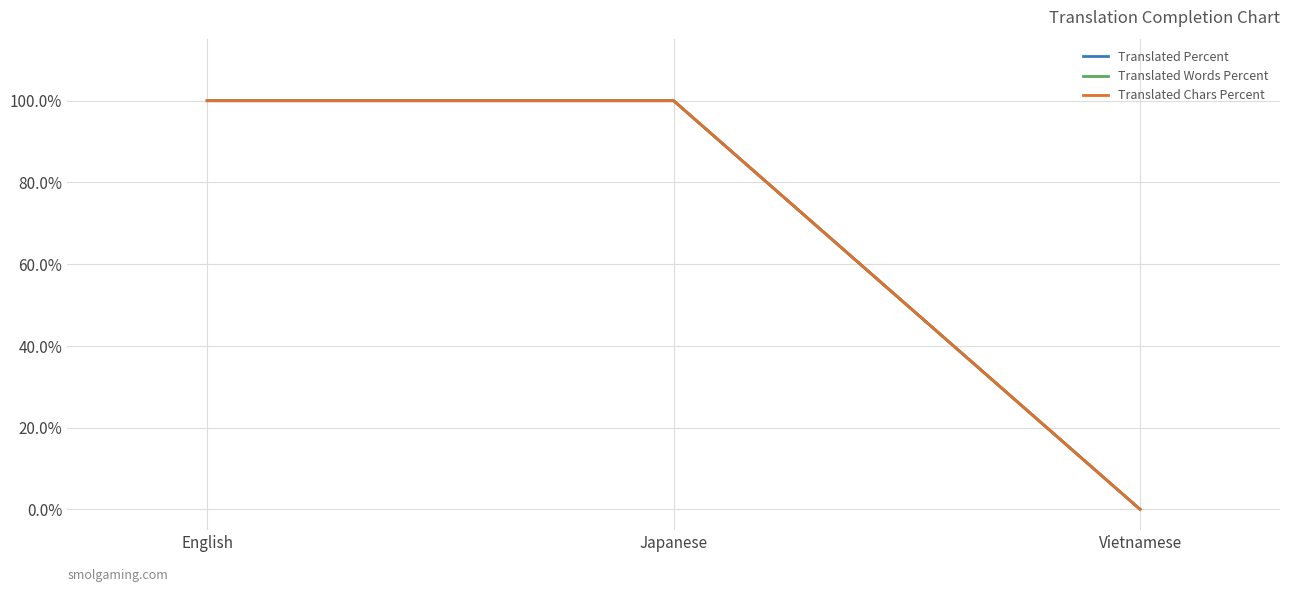

What is the label of the 1st point from the left?

English